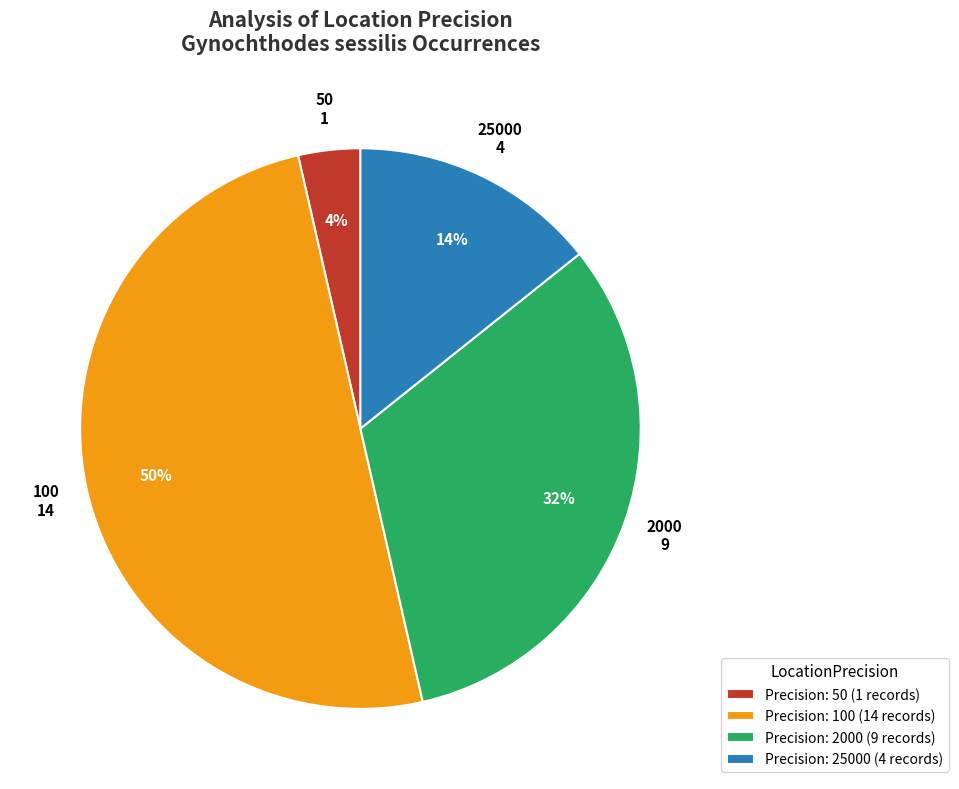

Is it true that 2000 is 26% of the pie?

False